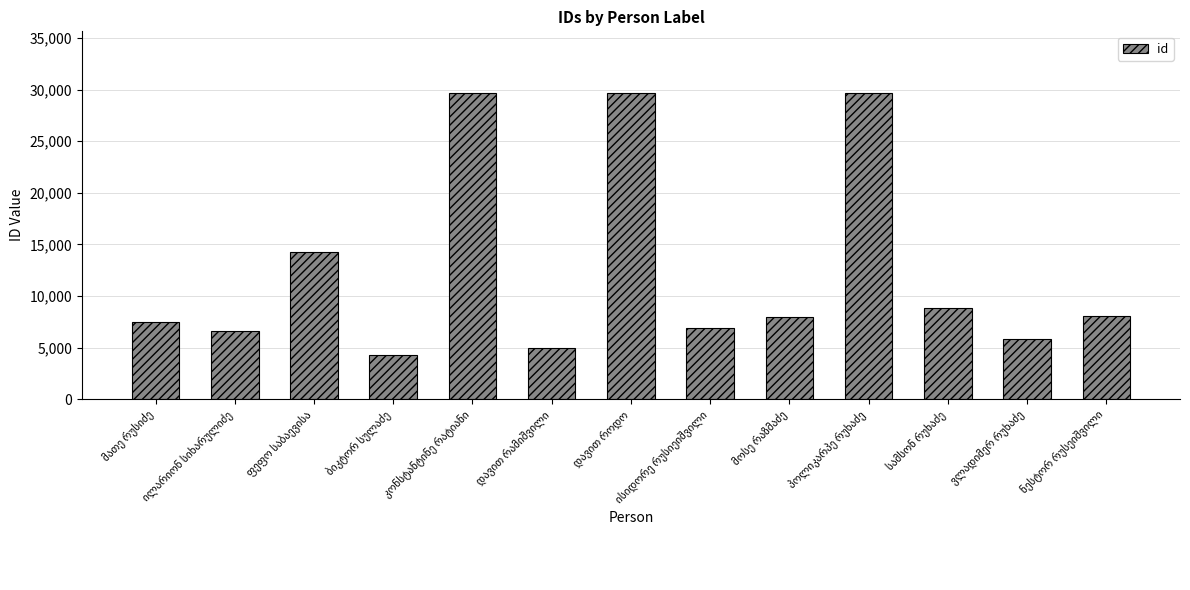

What is the minimum value shown in the chart?

4313